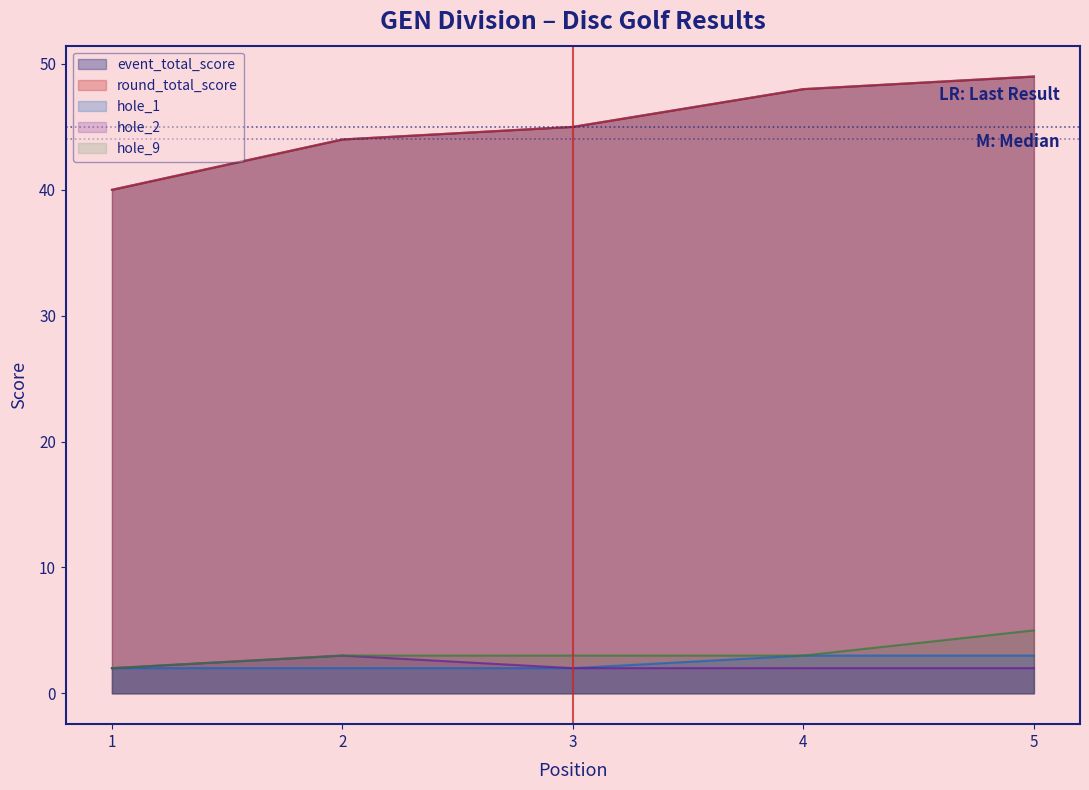

How many values in the event_total_score series are below 45?

2